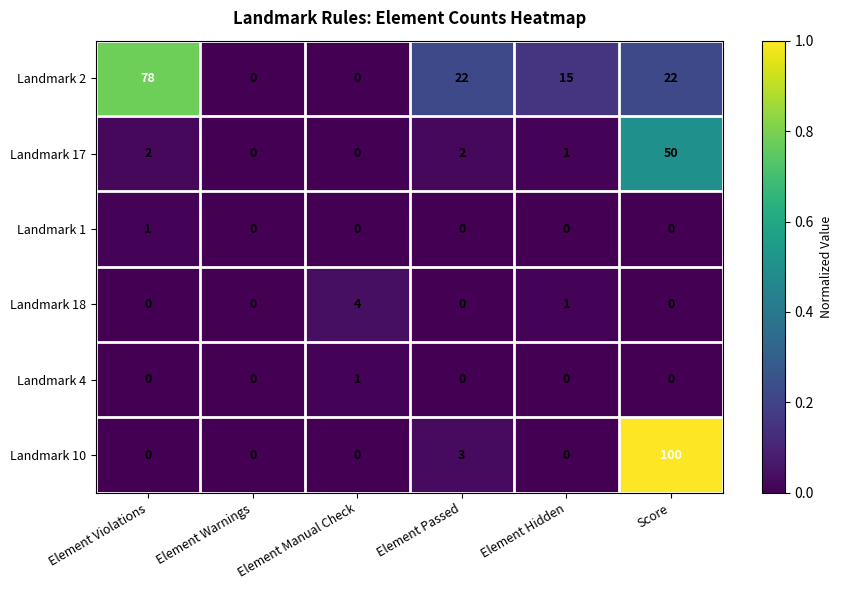

What is the total value across all series at Element Violations?

81